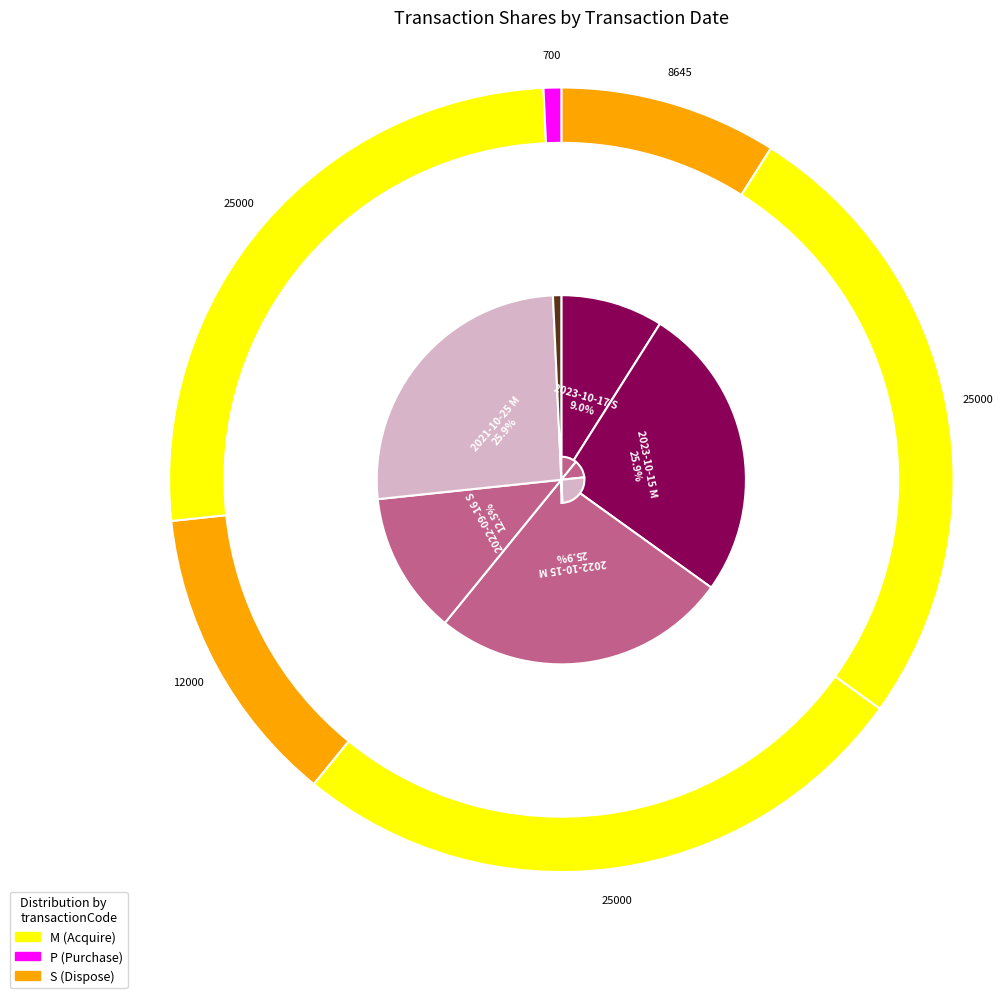

How many slices are in this pie chart?

6